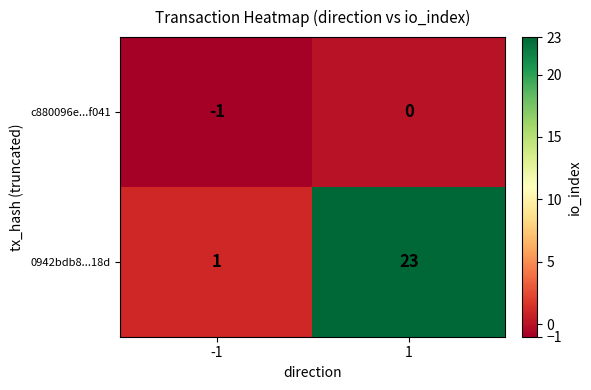

Reading left to right, extract all data points from this chart.

c880096e...f041: -1	0
0942bdb8...18d: 1	23